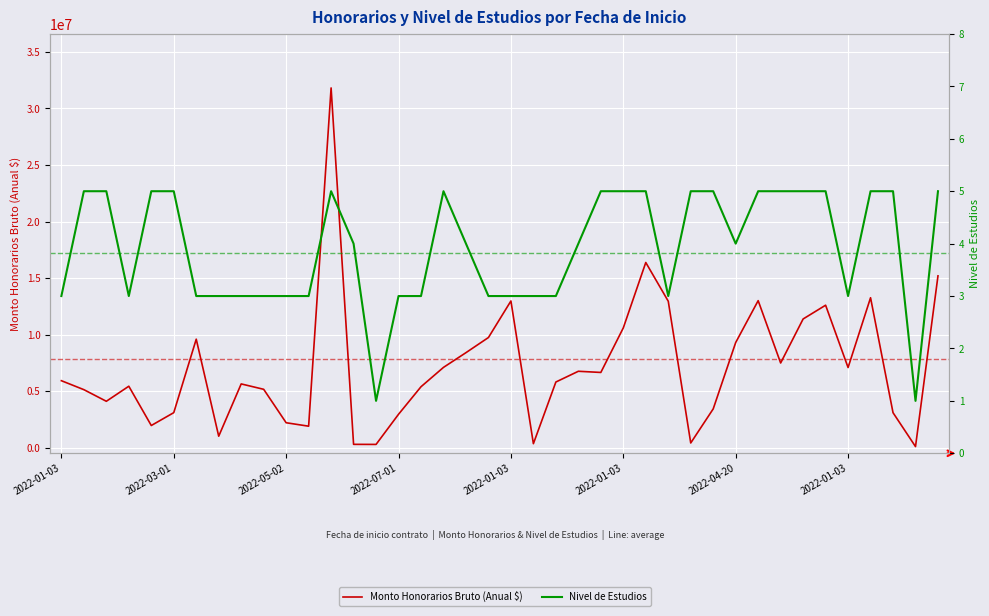

Reading left to right, what are all the values shown in this chart?

Monto Honorarios Bruto (Anual $): 5920344	5128206	4100129	5431419	1957000	3094000	9592400	1011358	5635368	5159502	2201704	1896520	31813861	291620	284900	2950861	5387025	7098000	8400000	9739980	12970920	349605	5804256	6753996	6650000	10591188	16375068	12947796	412037	3427409	9296295	13000000	7486600	11379120	12596798	7084800	13257558	3090000	92500	15192564
Nivel de Estudios: 3	5	5	3	5	5	3	3	3	3	3	3	5	4	1	3	3	5	4	3	3	3	3	4	5	5	5	3	5	5	4	5	5	5	5	3	5	5	1	5